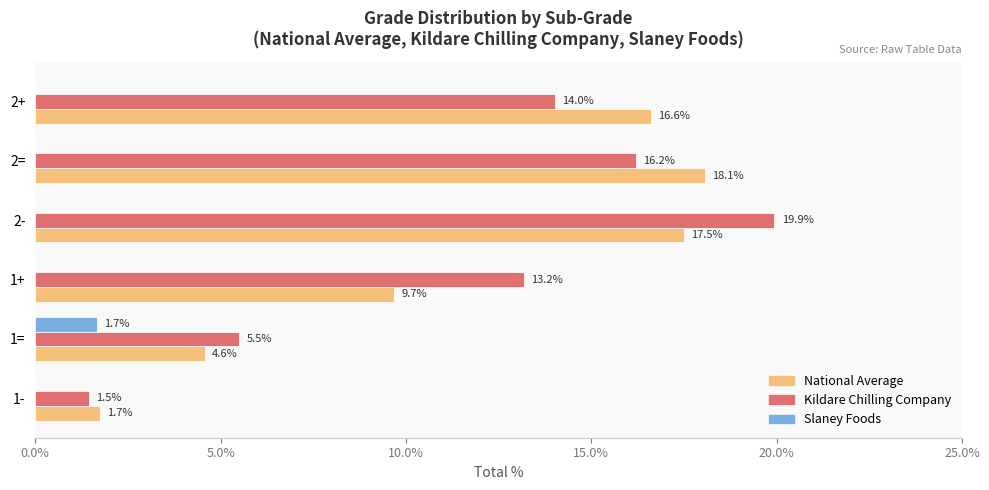

At which category is the sum across all series the highest?

2-